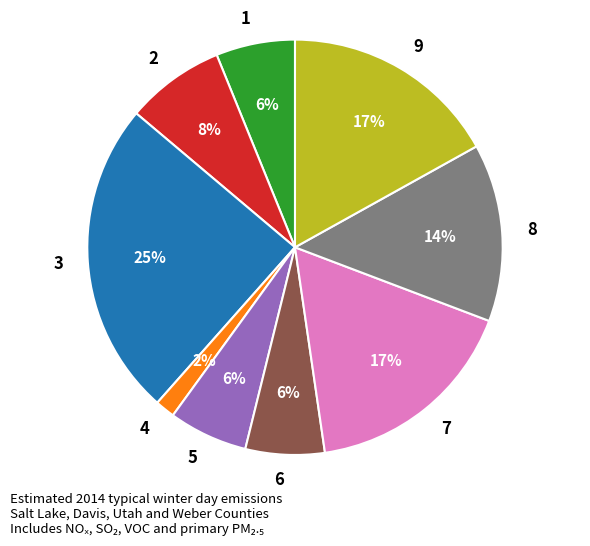

Is the sum of 7 and 6 greater than half?

No